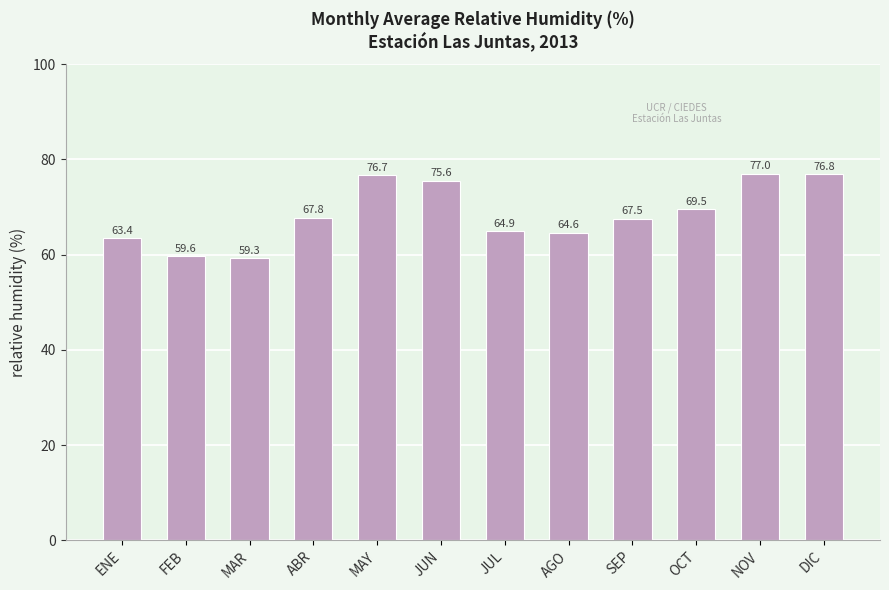

Which has a higher value, NOV or MAR?

NOV